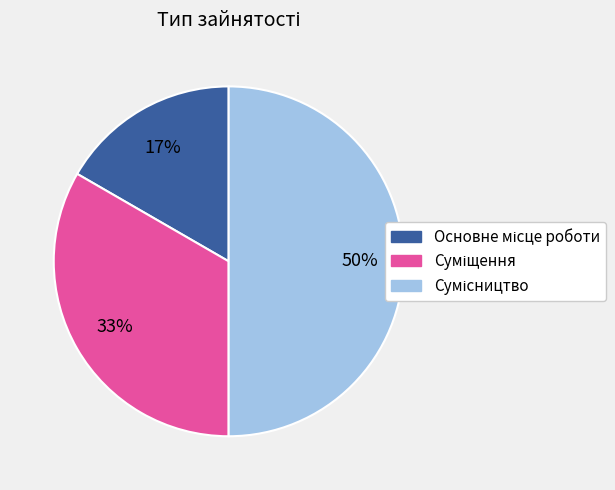

To the nearest percent, what is the average slice percentage?

33%